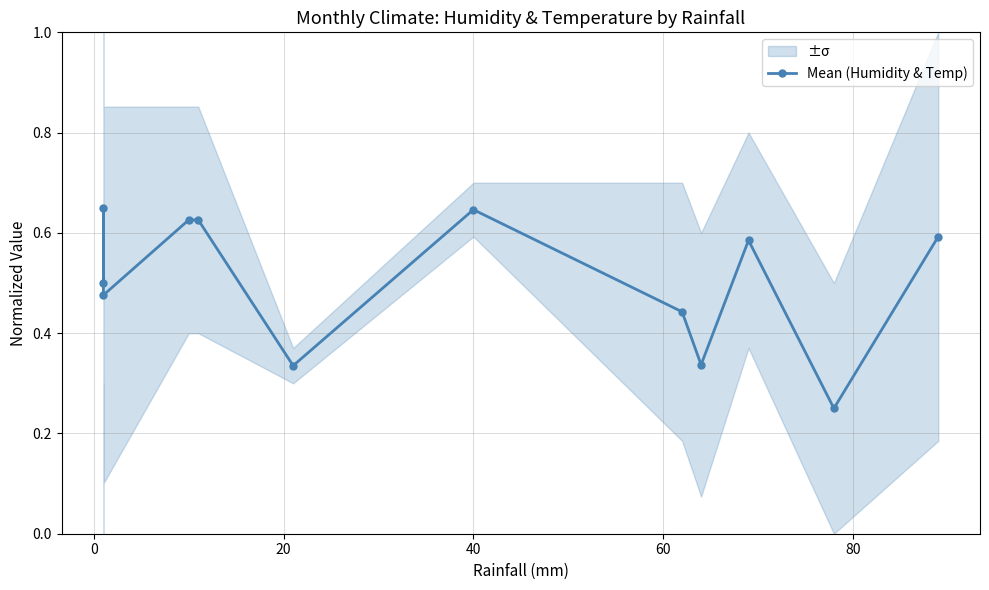

What is the sum of the values at 40 and 60?

1.3